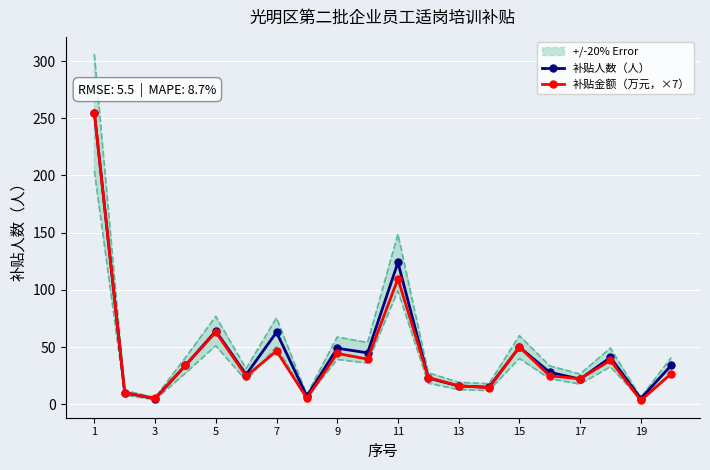

True or false: 补贴人数（人） has more than 2 interior local peaks.

True